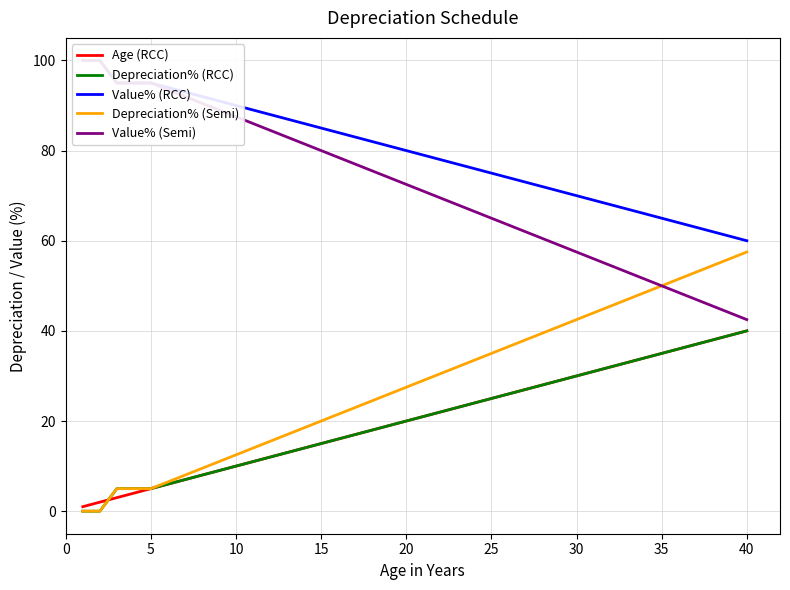

The Age (RCC) series shows 42.1 at 30. True or false?

False